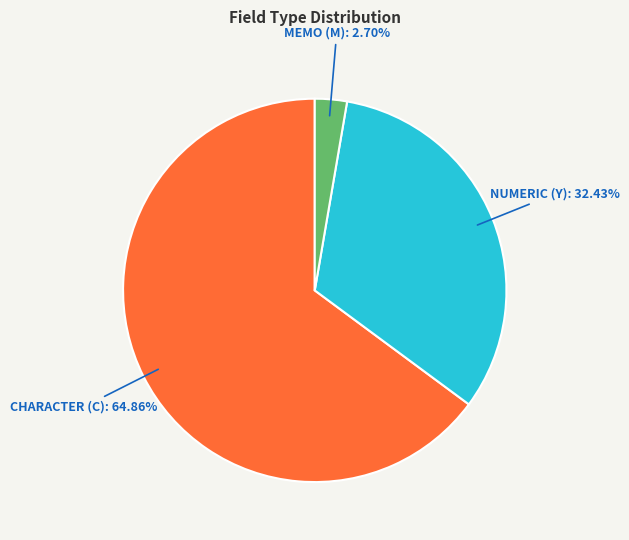

How many slices are in this pie chart?

3